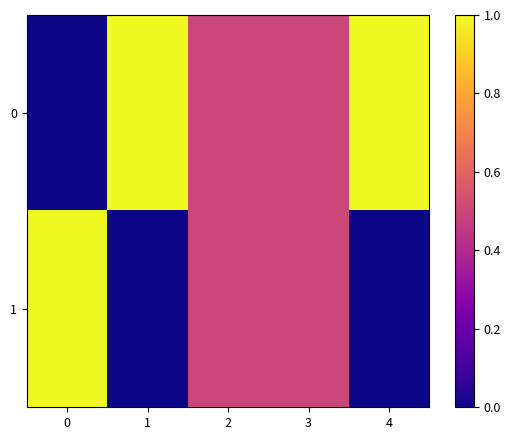

Reading left to right, list all the values displayed in this chart.

0: 0=0.0	1=1.0	2=0.5	3=0.5	4=1.0
1: 0=1.0	1=0.0	2=0.5	3=0.5	4=0.0